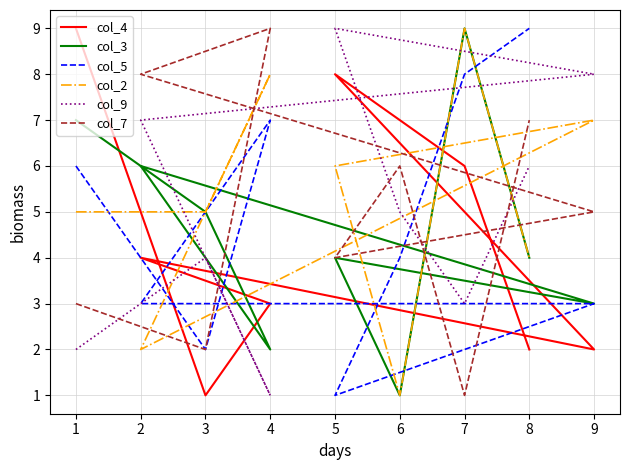

The col_7 series shows 1 at 7. True or false?

False